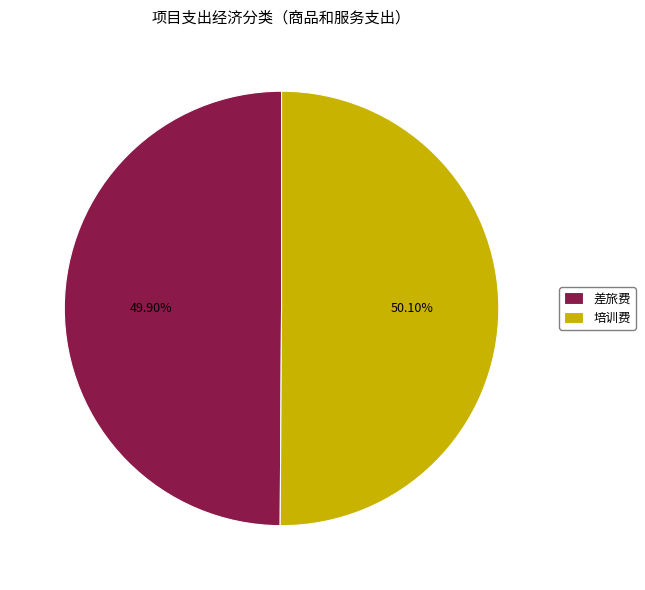

Is there any slice that represents more than half of the pie?

Yes